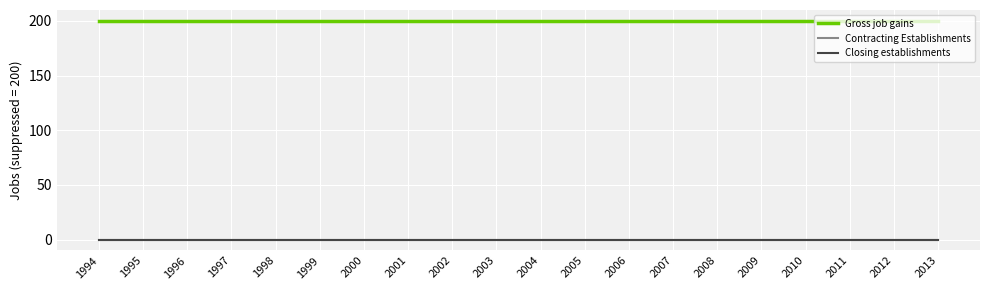

At which label is Closing establishments closest to 0?

1994